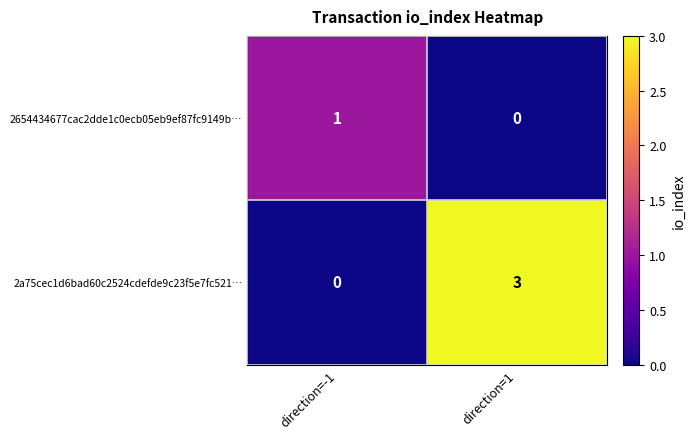

What is the maximum value shown in the chart?

3